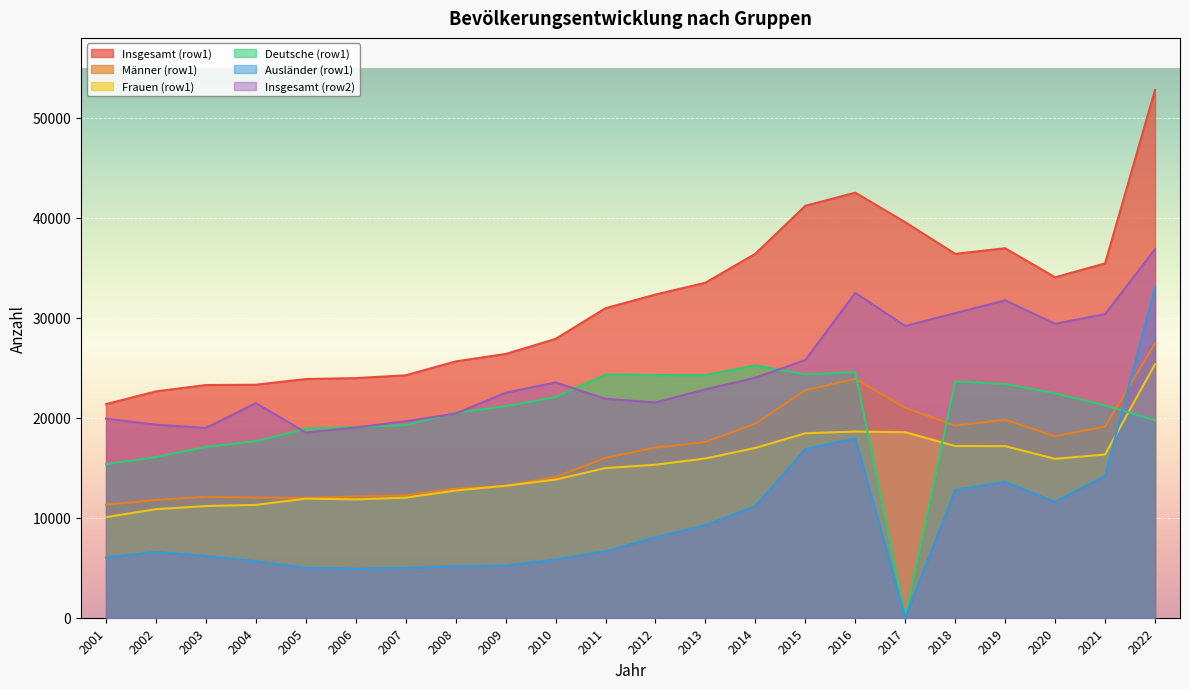

Between 2004 and 2014, which is larger?

2014